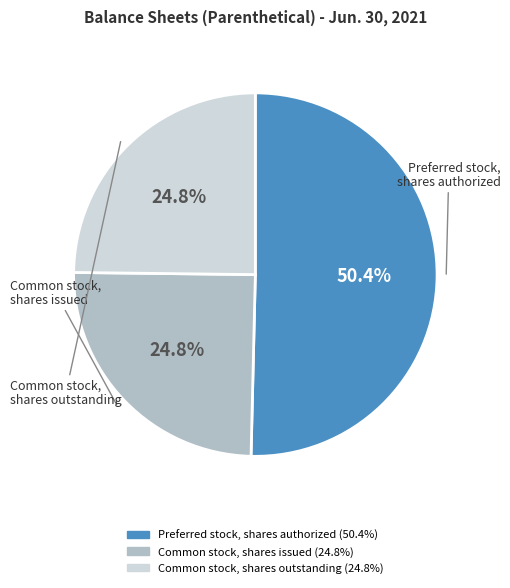

What is the largest slice in the pie chart?

Preferred stock, shares authorized